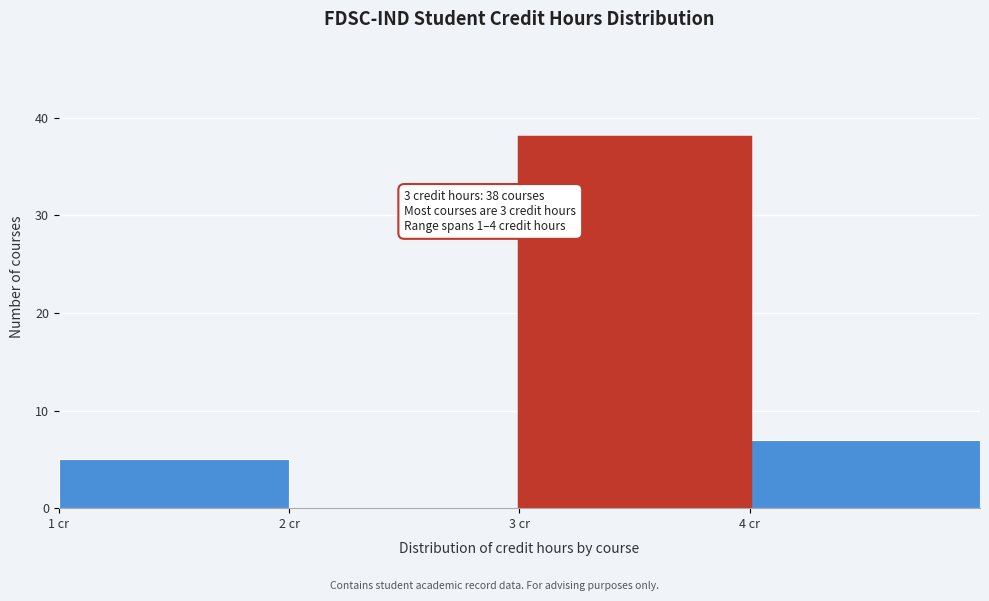

Over which range of the x-axis is the bar tallest?

3 to 4